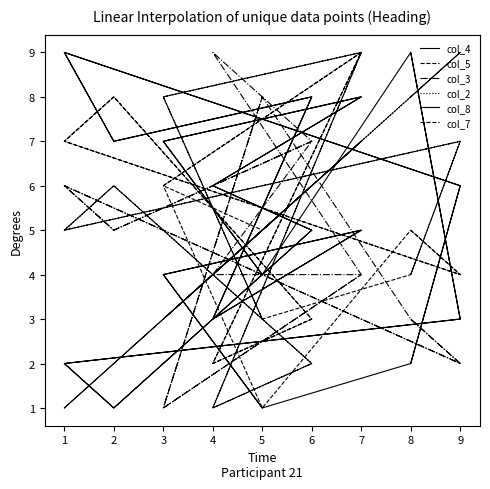

What are all the series names shown in the legend?

col_4, col_5, col_3, col_2, col_8, col_7